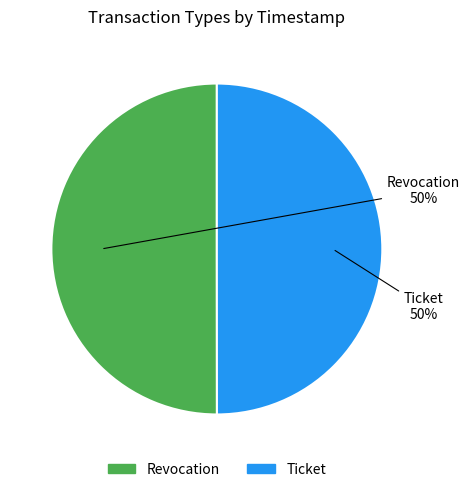

True or false: Revocation accounts for 56% of the total.

False